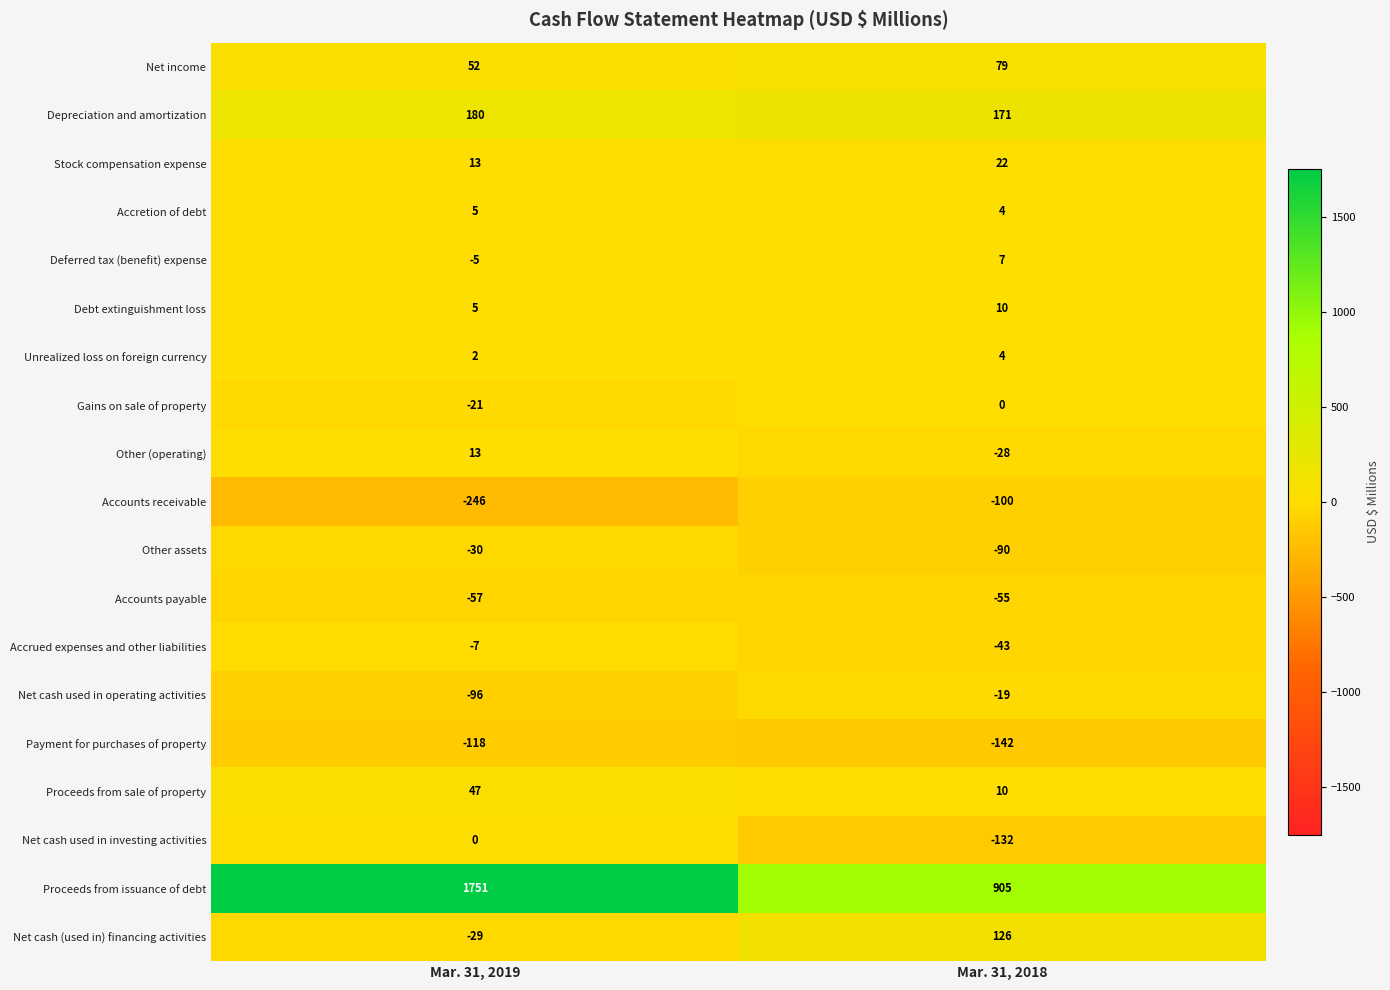

Is the value of Net cash used in investing activities at Mar. 31, 2019 greater than the value of Proceeds from sale of property at Mar. 31, 2019?

No